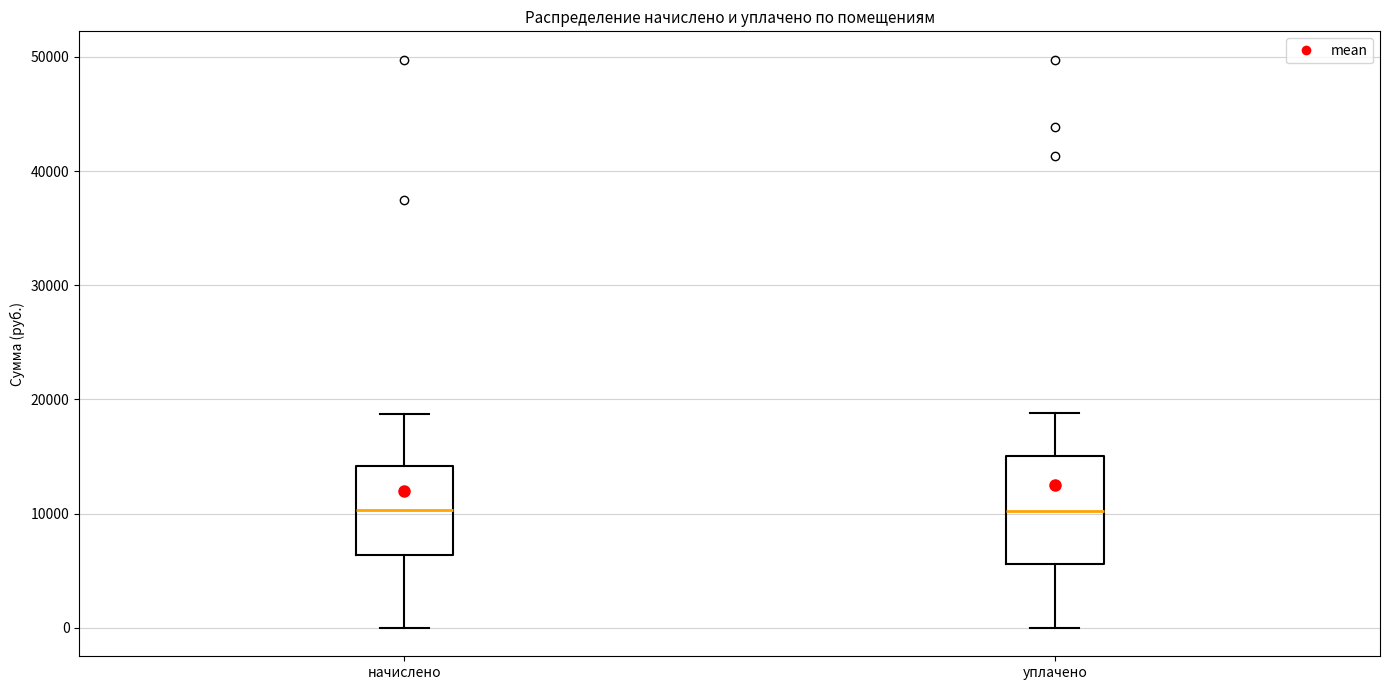

Where does the median line of the box for начислено sit on the y-axis? The values are not printed on the chart, so give them approximately, as read against the axis.

10000